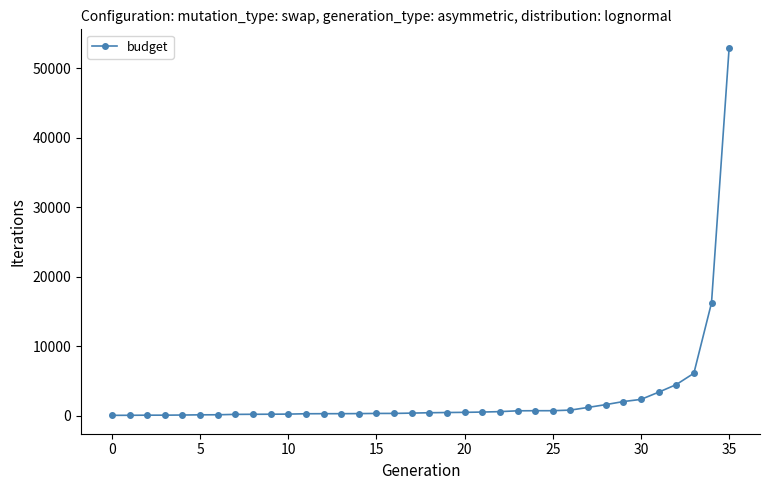

What is the maximum value shown in the chart?

52954.0